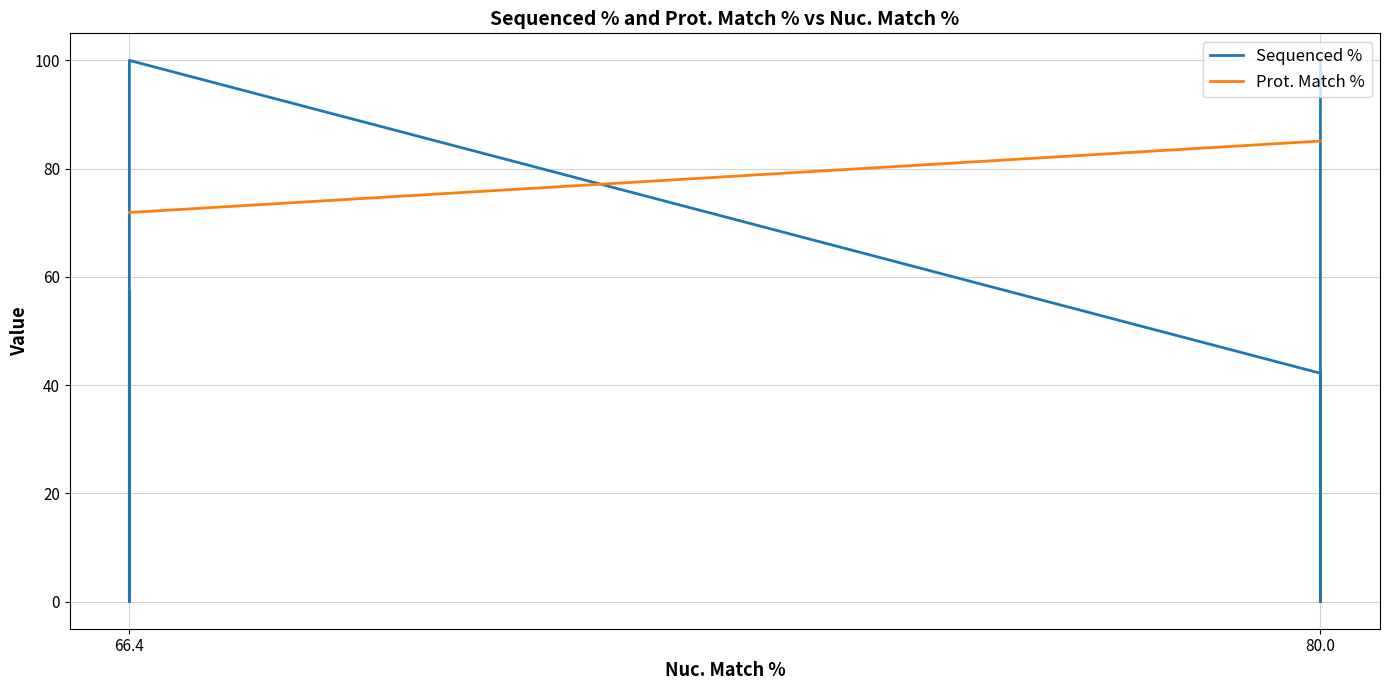

Is it true that Prot. Match % equals 39.8 at 80.0?

False